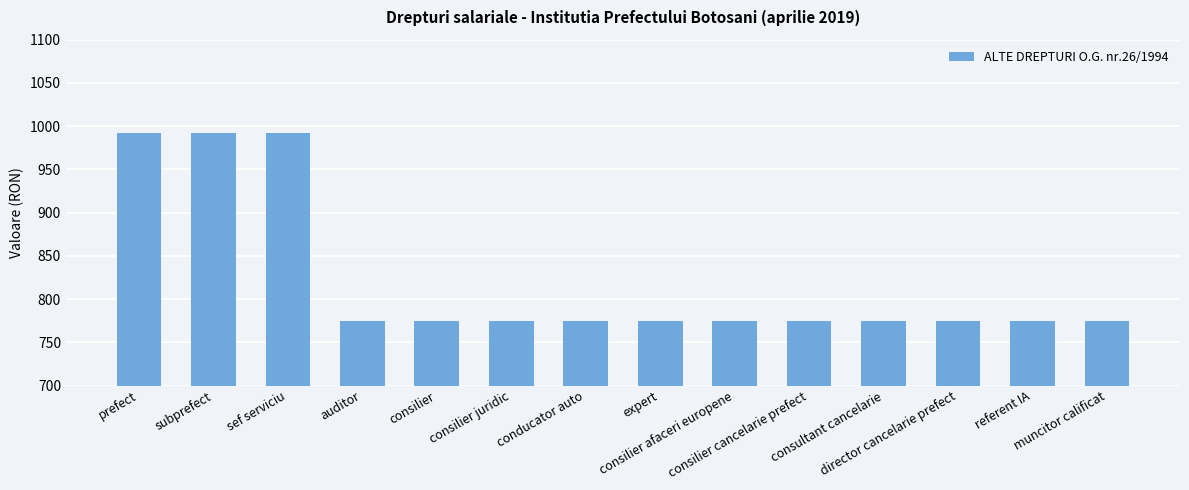

Reading left to right, what are all the values shown in this chart?

992	992	992	775	775	775	775	775	775	775	775	775	775	775